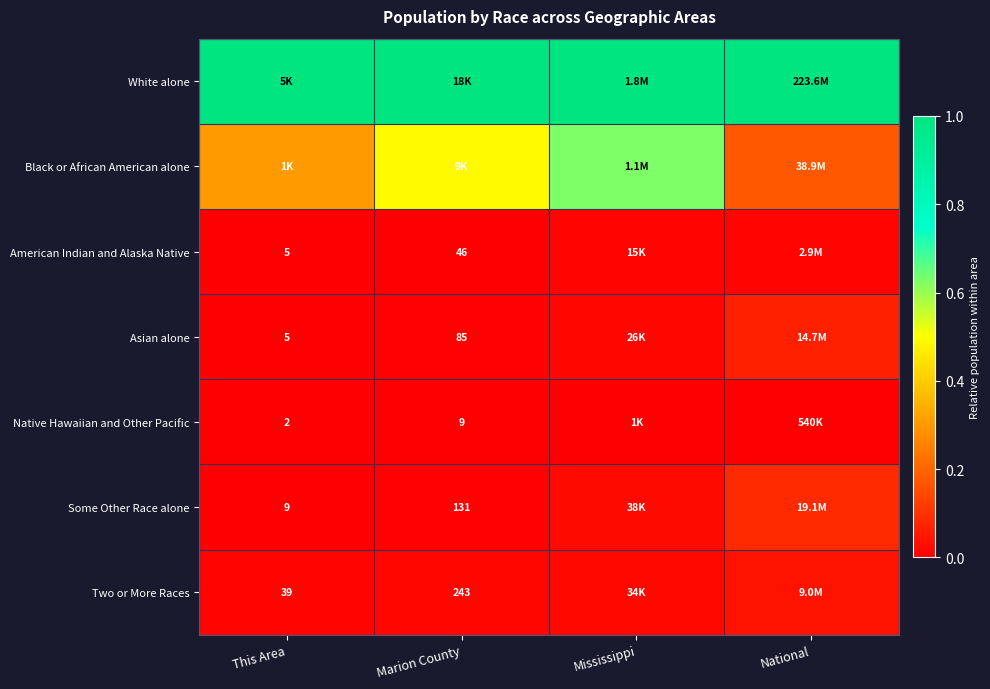

Which series has the largest range (max minus min)?

Black or African American alone